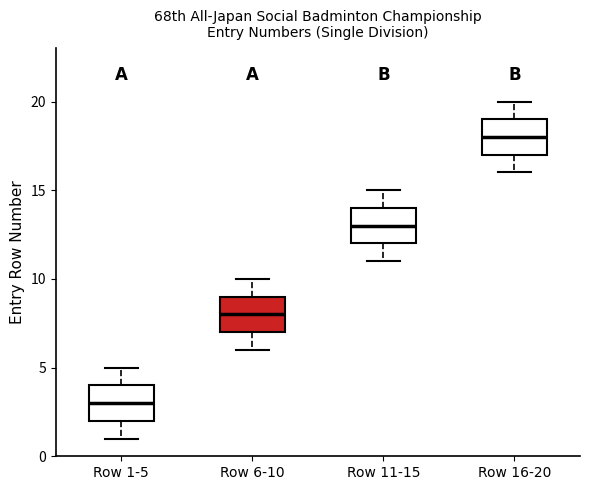

Reading left to right, read every box against the y-axis: the position of its median line, the range the box covers, and the ends of its whiskers. The values are not printed on the chart, so give them approximately, as read against the axis.

Row 1-5: median 3, box 2 to 4, whiskers 1 to 5
Row 6-10: median 8, box 7 to 9, whiskers 6 to 10
Row 11-15: median 13, box 12 to 14, whiskers 11 to 15
Row 16-20: median 18, box 17 to 19, whiskers 16 to 20